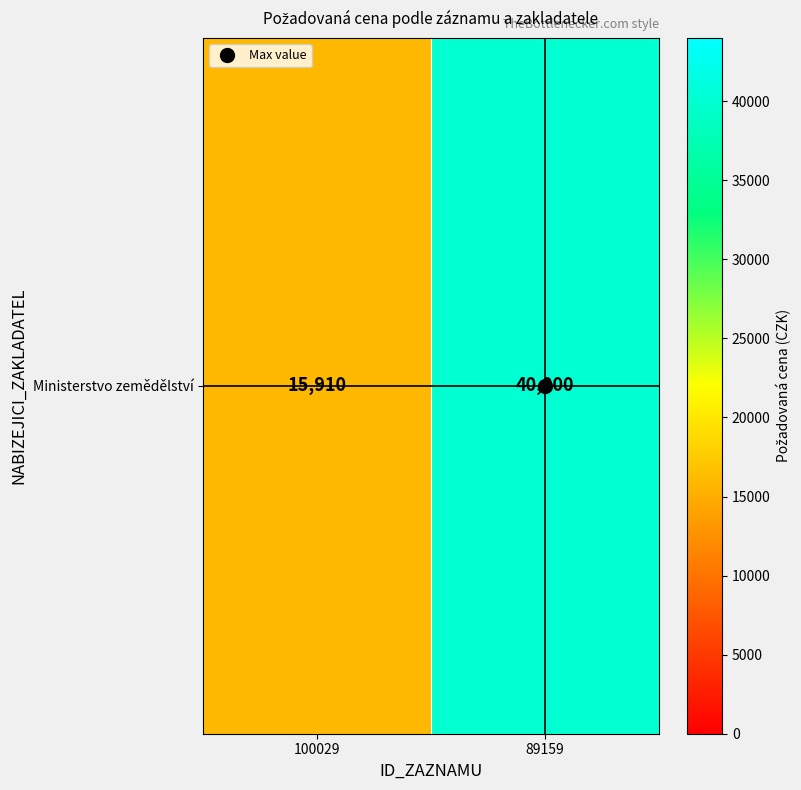

What is the ratio of the value at 100029 to the value at 89159?

0.4